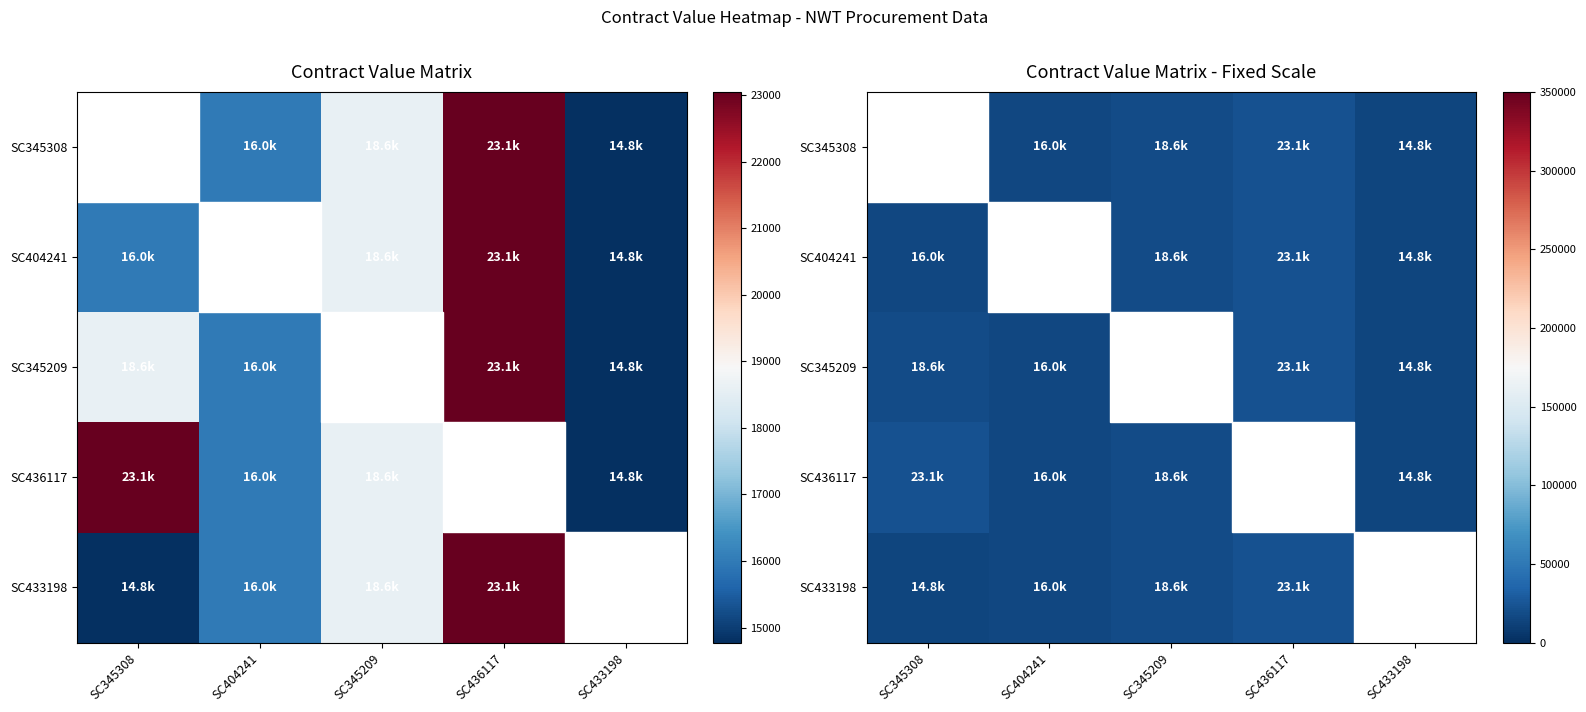

Which series changed the most between SC404241 and SC345209?

SC345308